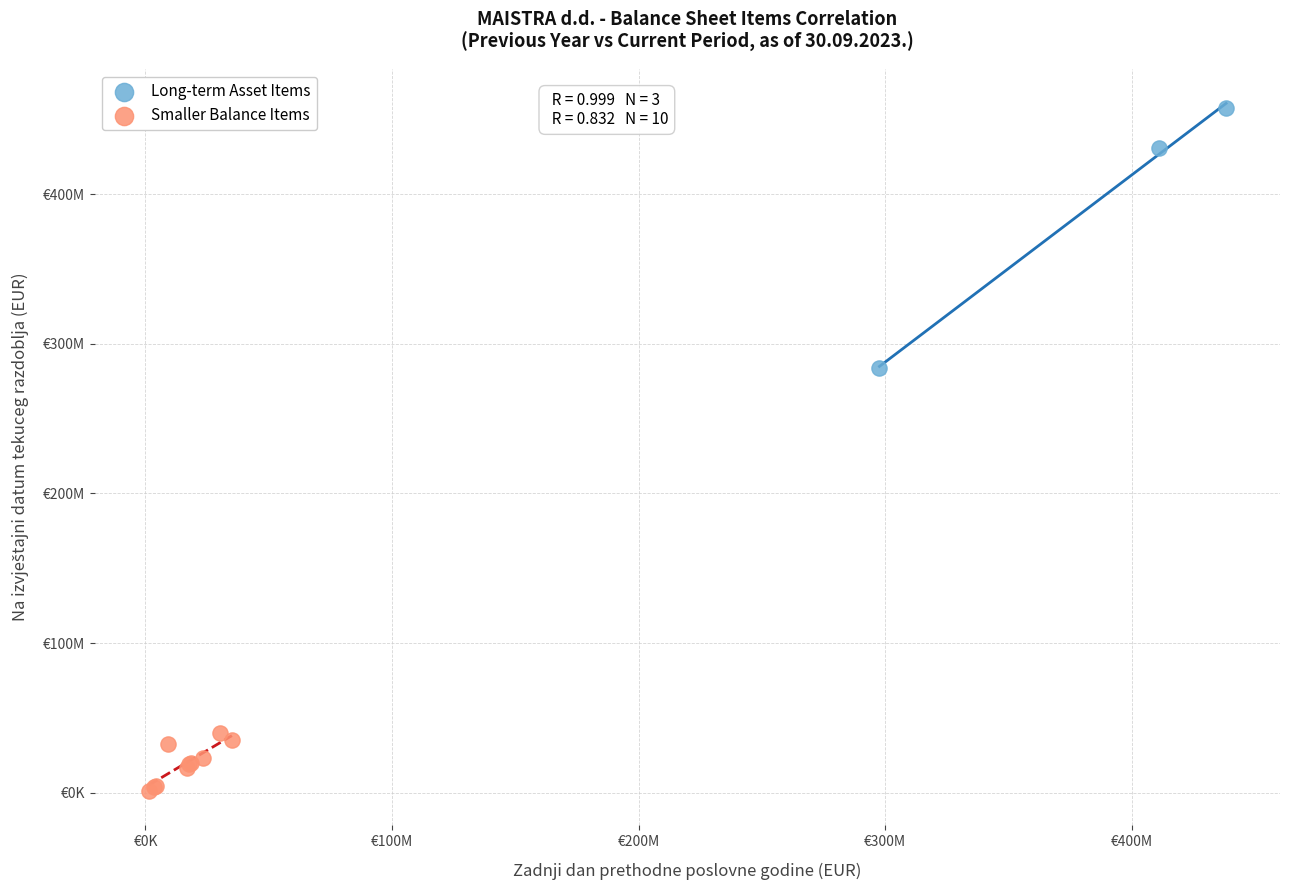

Which series reaches the maximum Y coordinate?

Long-term Asset Items